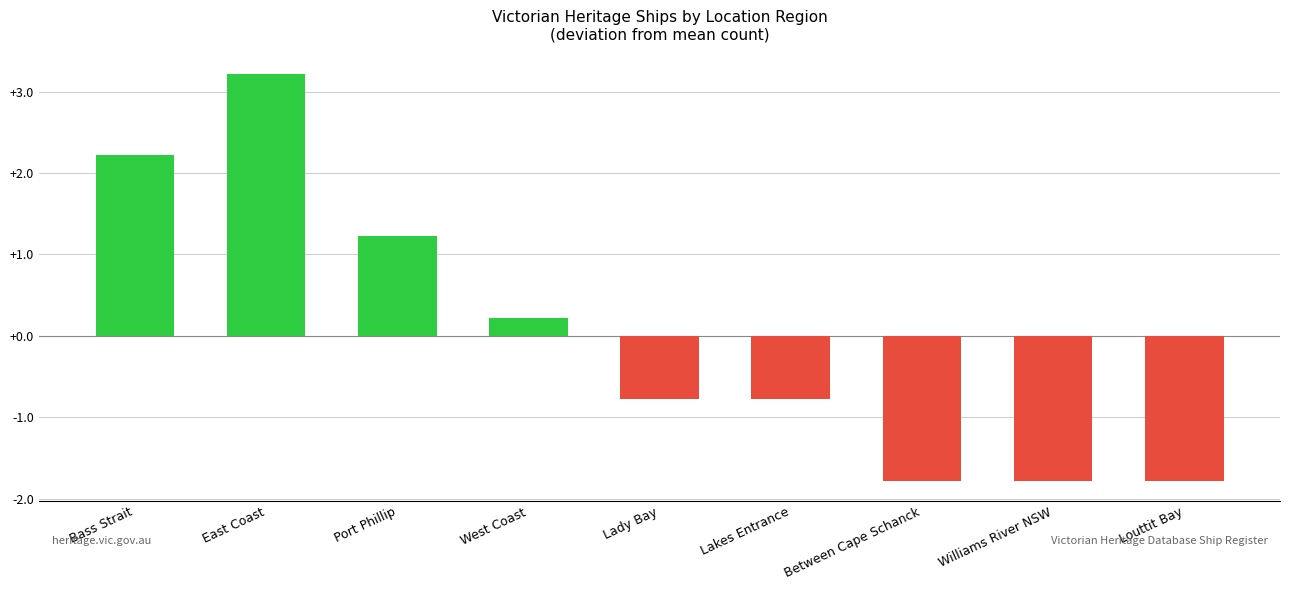

Is it true that the value at Williams River NSW is -0.9?

False